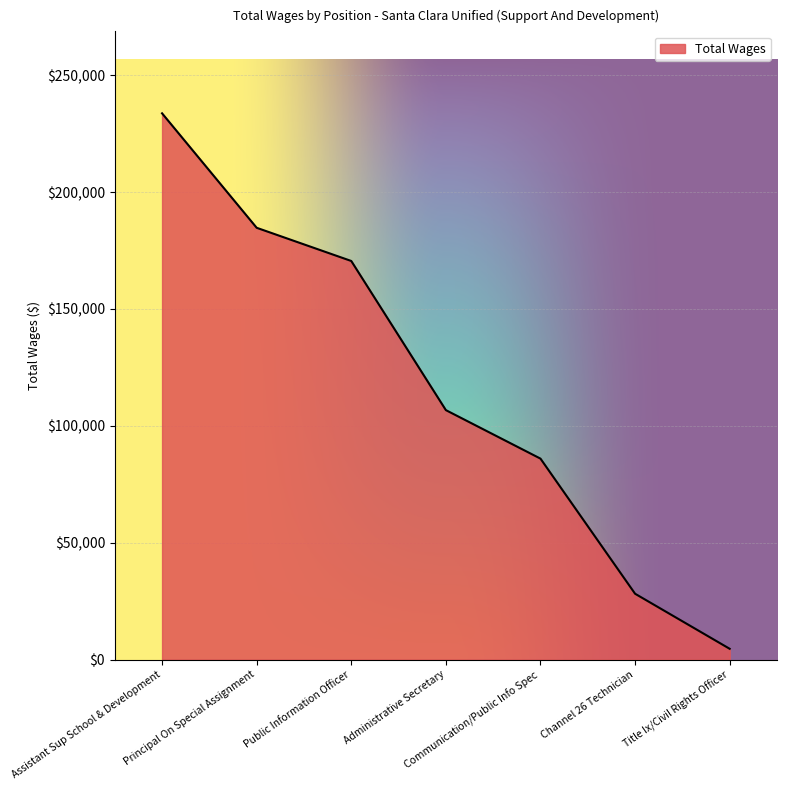

How many lines are shown in the chart?

1